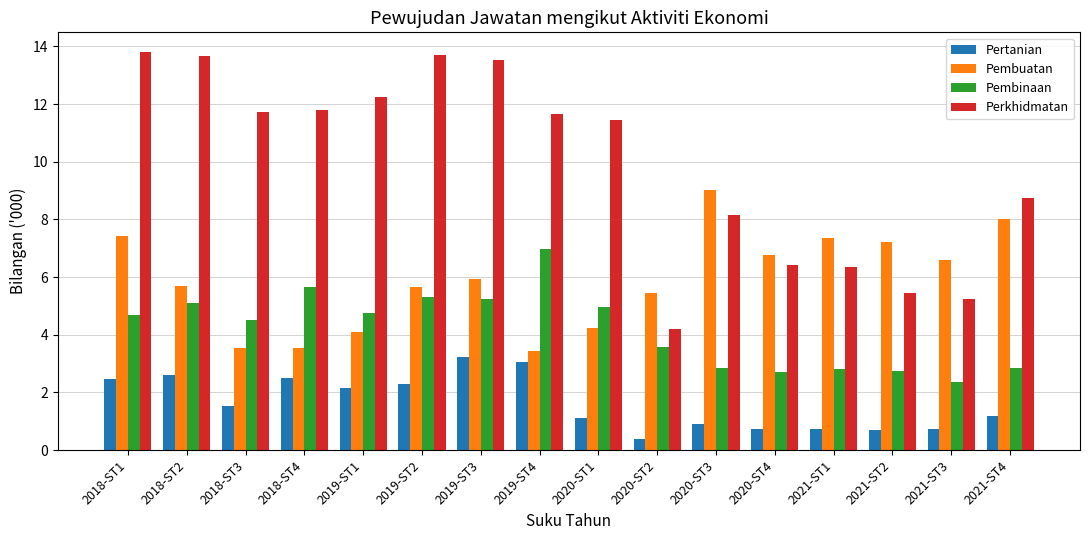

What is the label of the 9th bar from the right?

2019-ST4